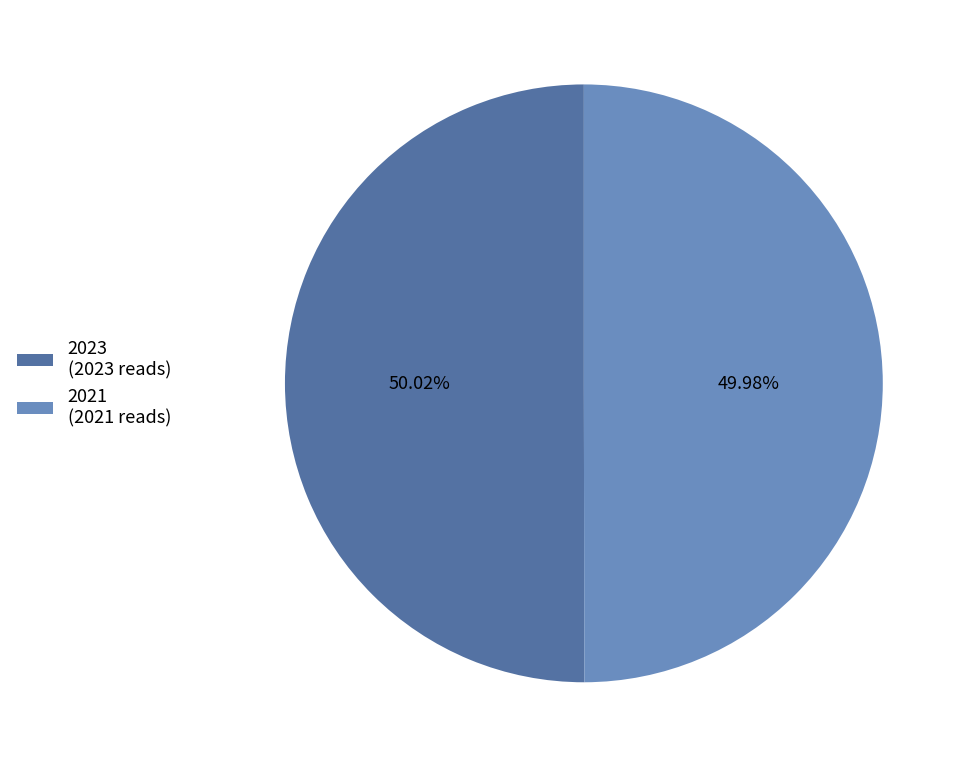

The 2023 slice represents 37% of the pie. True or false?

False